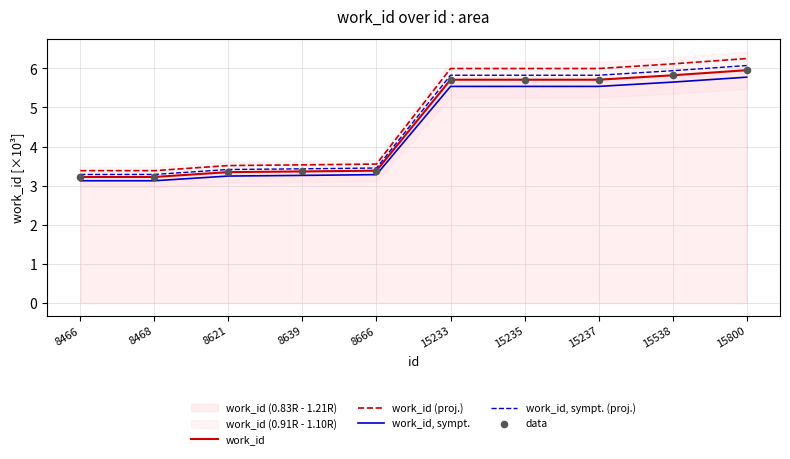

True or false: work_id and work_id, sympt. (proj.) intersect in this chart.

False